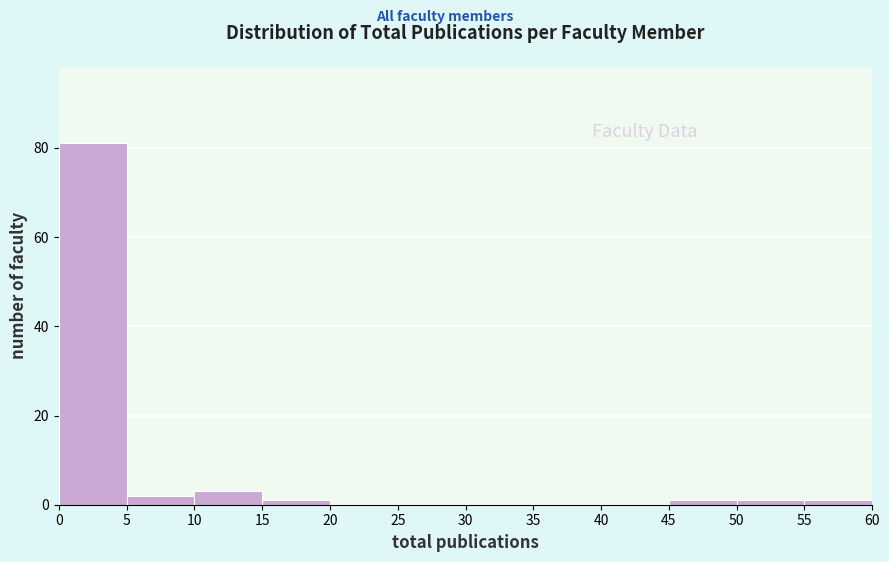

Reading left to right, transcribe this chart: for each bar, give the range it covers on the x-axis and its height. The values are not printed on the chart, so give them approximately, as read against the axis.

0 to 5: 82
5 to 10: 2
10 to 15: 4
15 to 20: under 2
20 to 25: 0
25 to 30: 0
30 to 35: 0
35 to 40: 0
40 to 45: 0
45 to 50: under 2
50 to 55: under 2
55 to 60: under 2